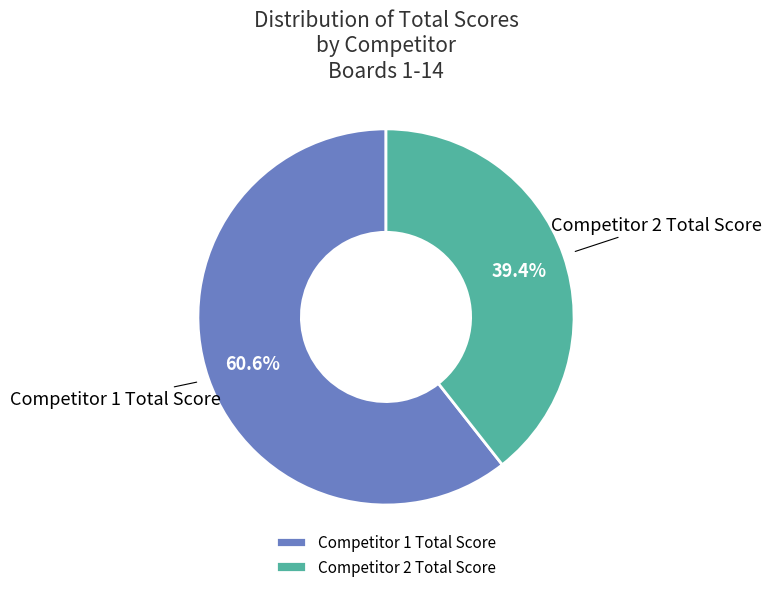

Rank the categories by value from highest to lowest.

Competitor 1 Total Score, Competitor 2 Total Score